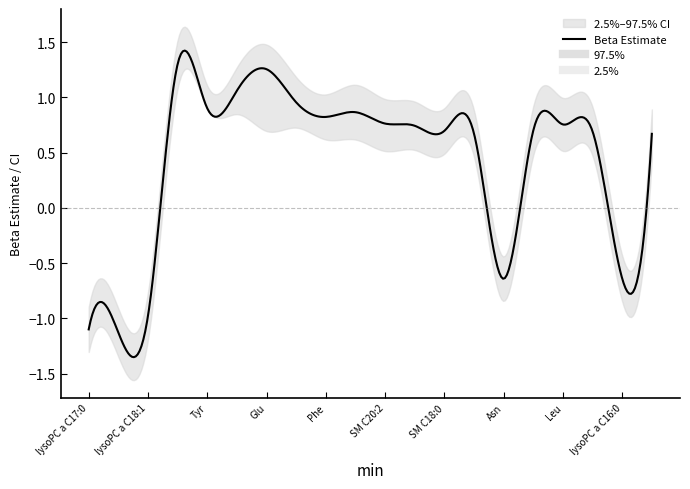

True or false: 97.5% and Beta Estimate intersect in this chart.

False